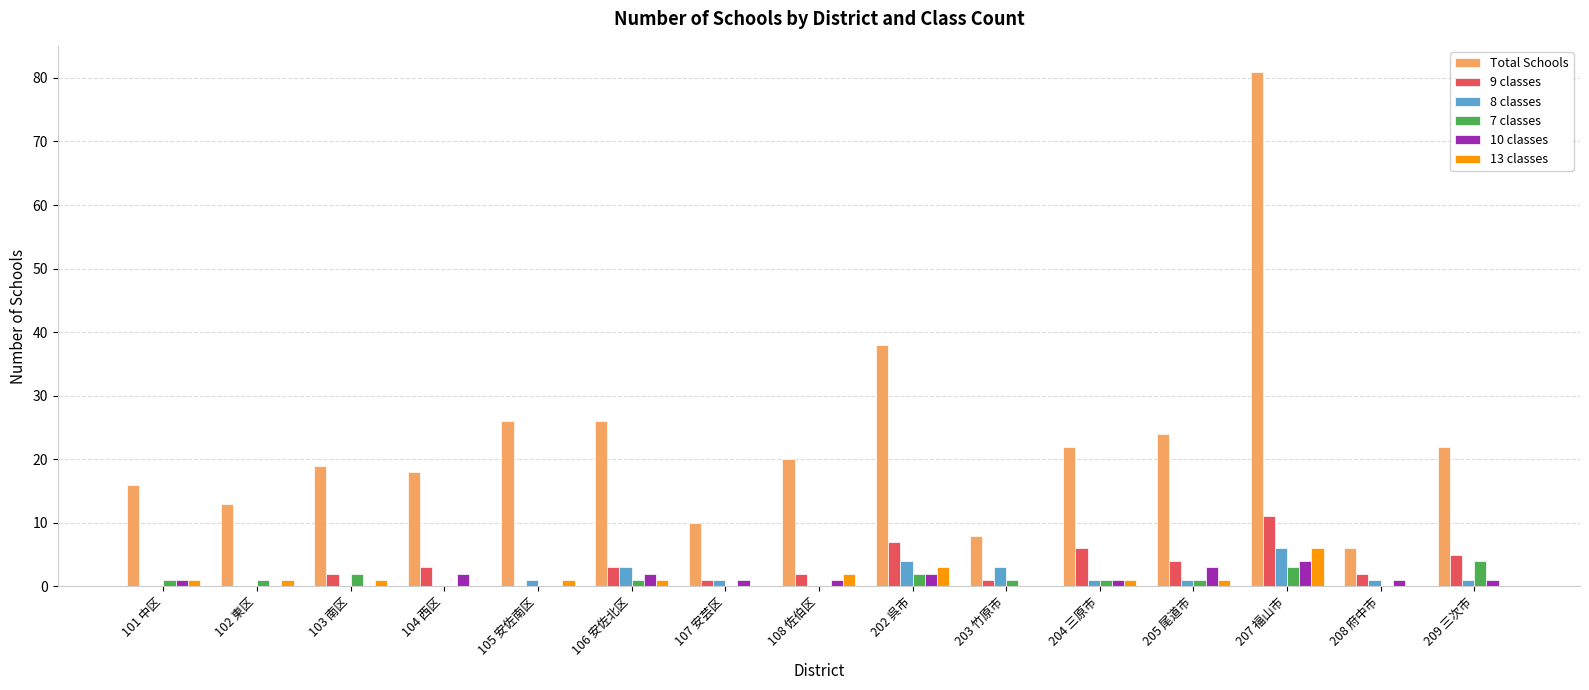

Count the 8 classes values in the range 0 to 3.

13